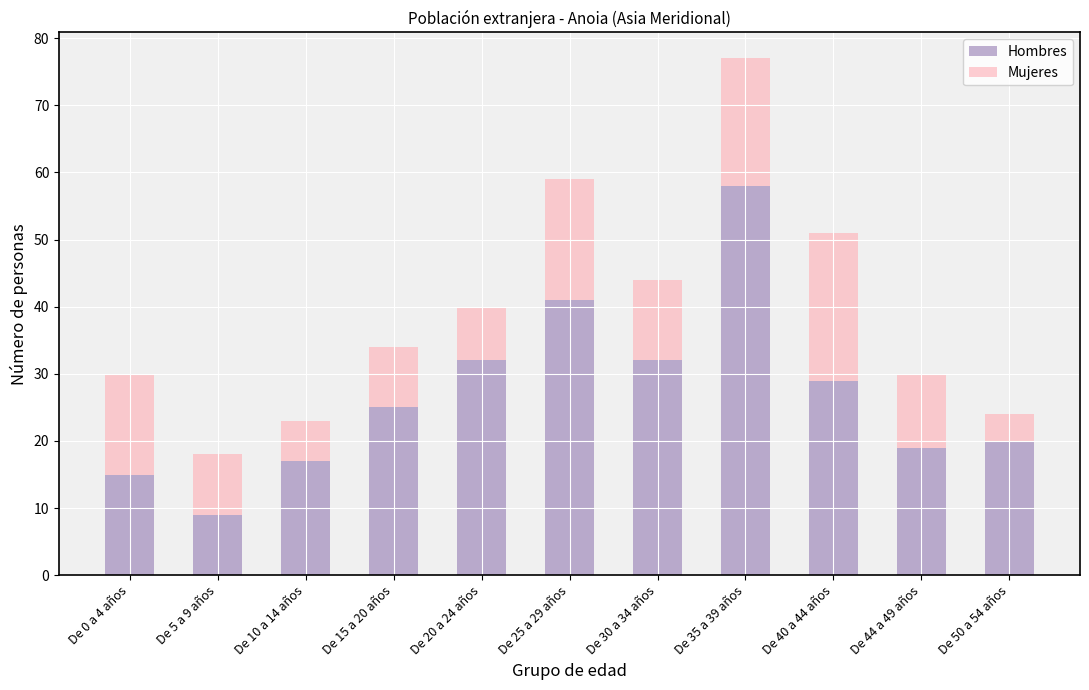

What is the sum of all Hombres values?

297